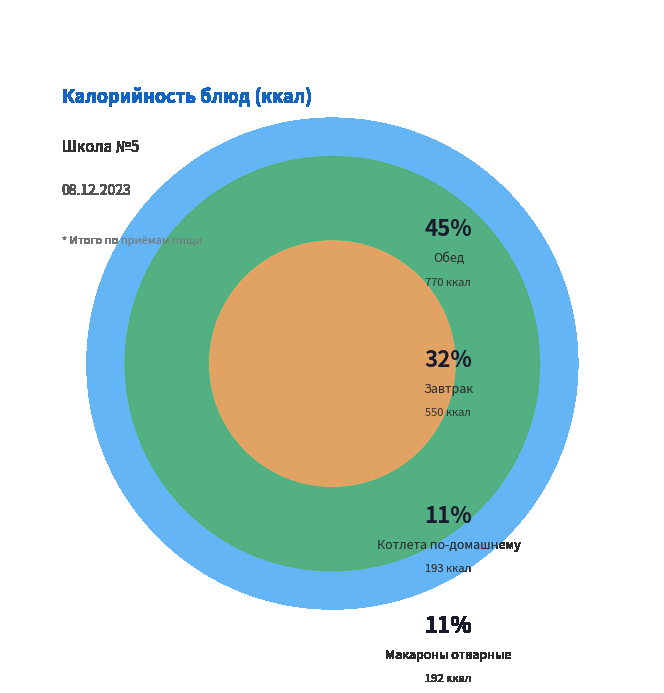

Is there a majority slice in this chart?

No